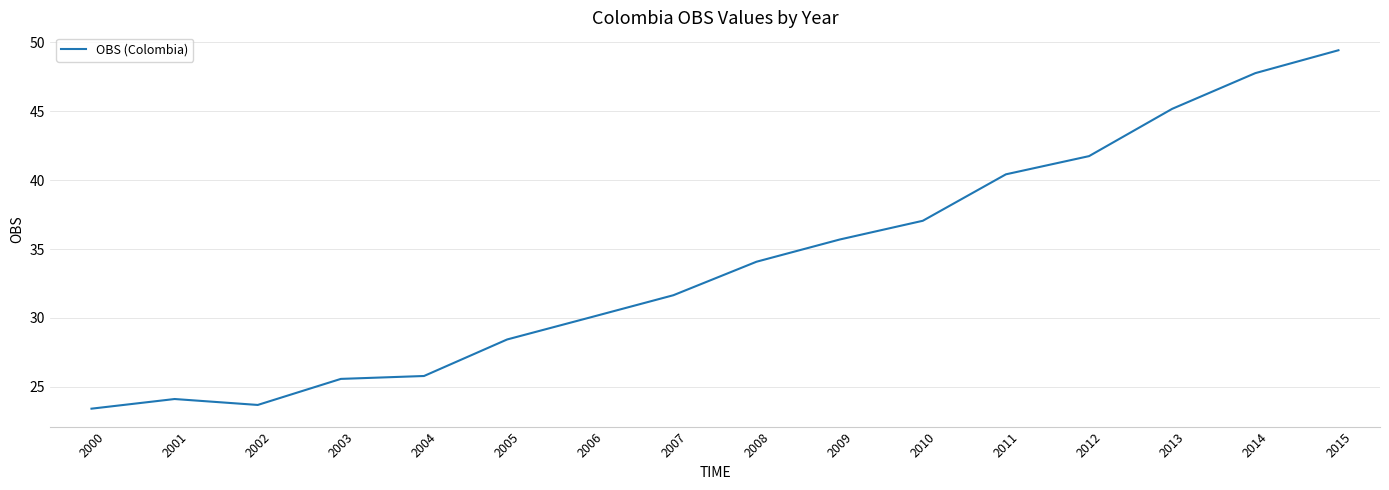

What is the greatest value displayed?

49.4